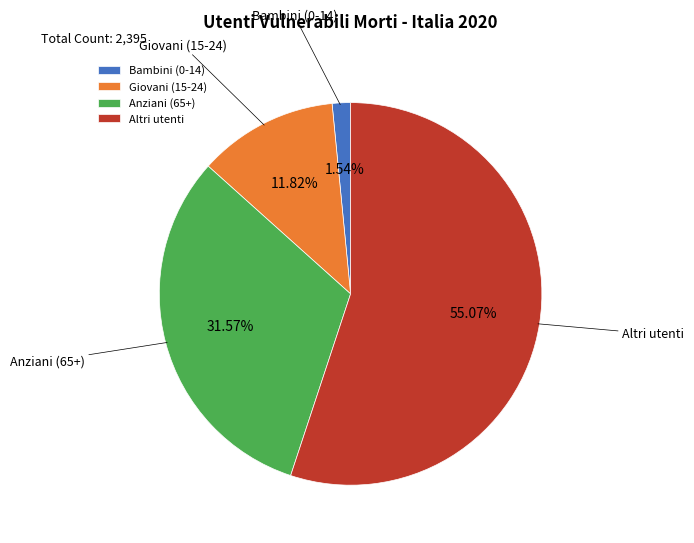

To the nearest percent, what is the difference between the Altri utenti and Anziani (65+) slice percentages?

24%